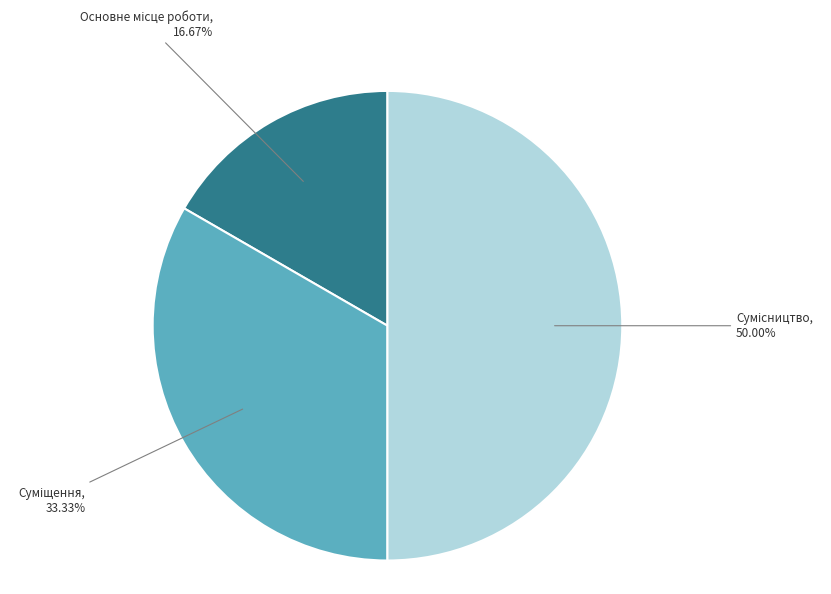

Count the number of slices in the pie.

3